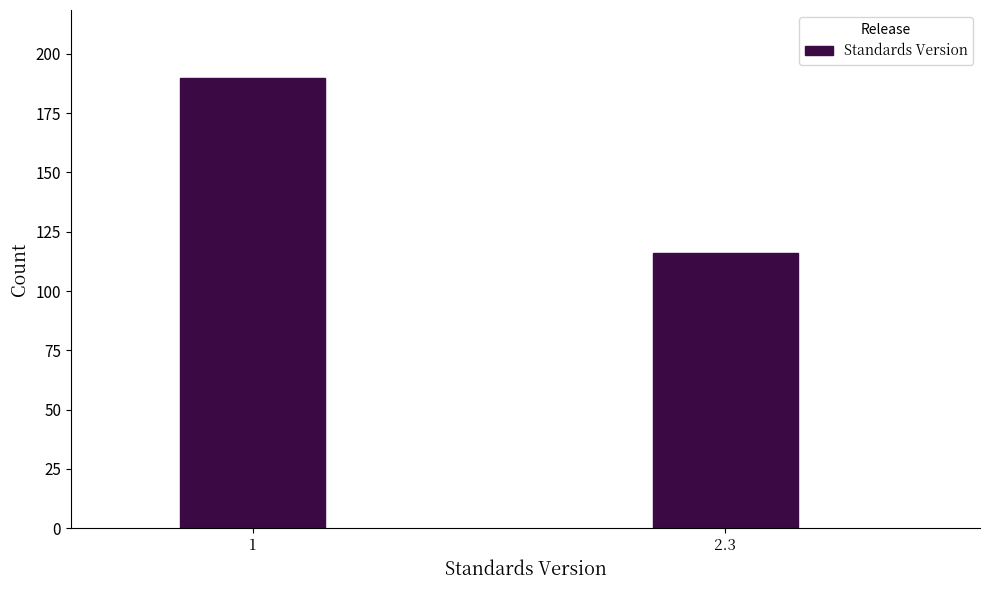

Reading left to right, extract all data points from this chart.

190	116